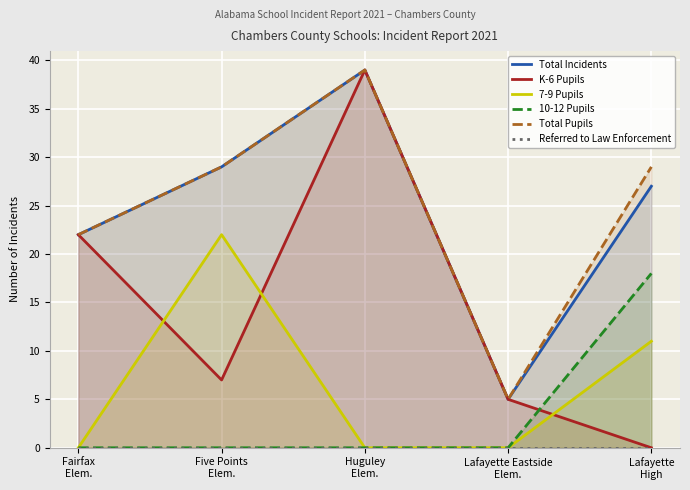

What is the difference between the Total Pupils values at Lafayette Eastside
Elem. and Lafayette
High?

24